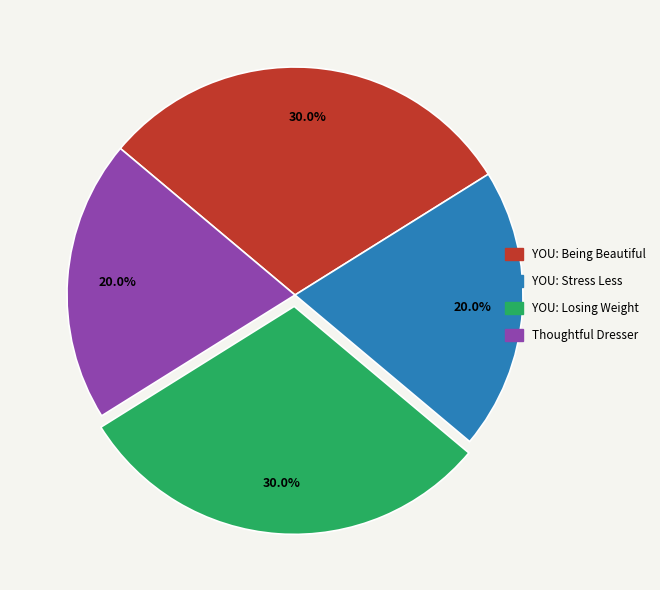

Count the number of slices in the pie.

4